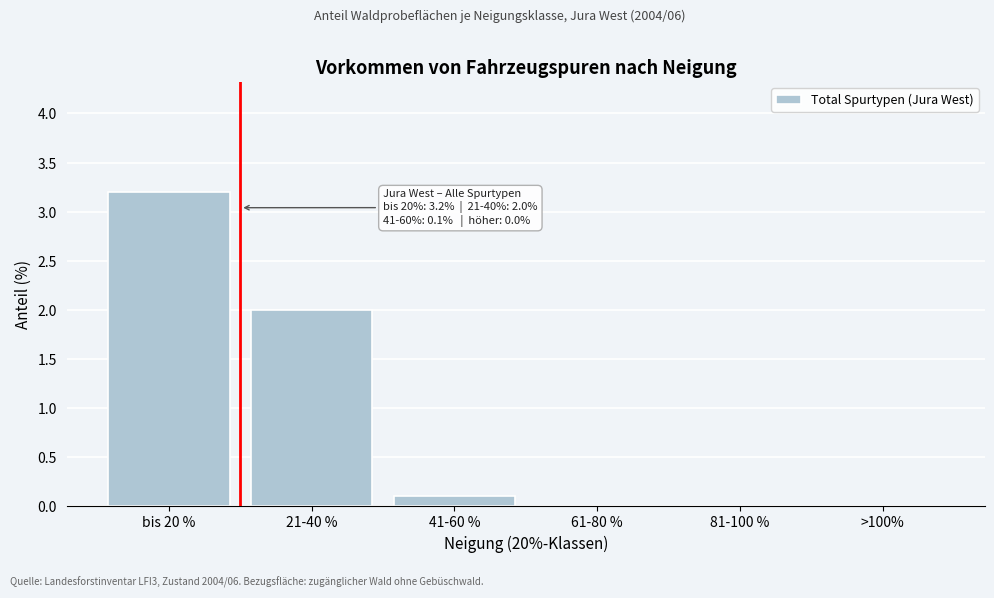

Reading right to left, extract all data points from this chart.

>100%=0.0	81-100 %=0.0	61-80 %=0.0	41-60 %=0.1	21-40 %=2.0	bis 20 %=3.2